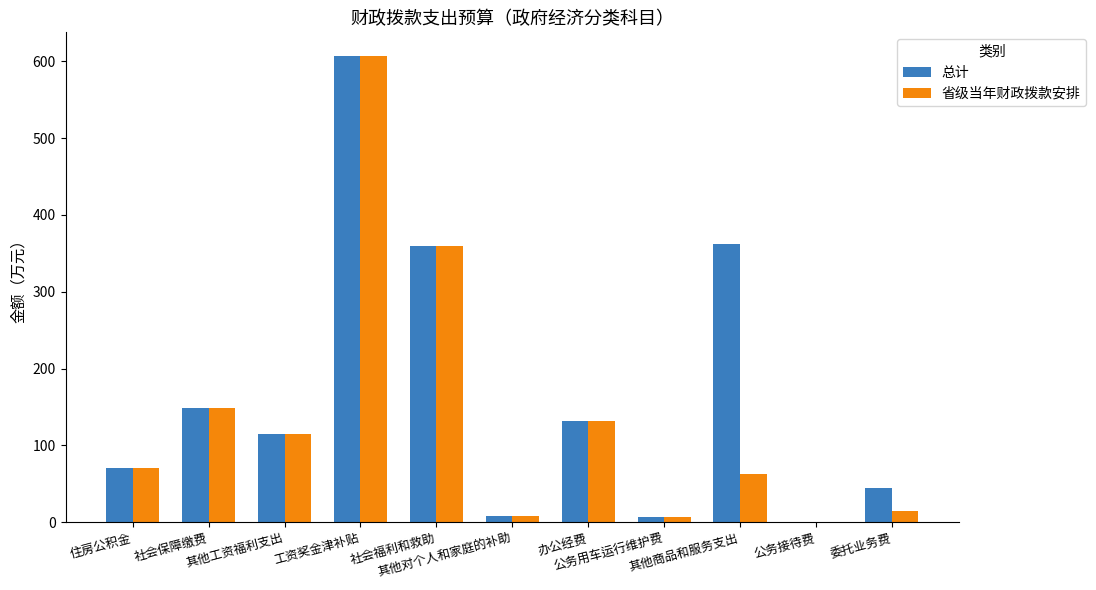

At which category does the chart reach its peak across all series?

工资奖金津补贴